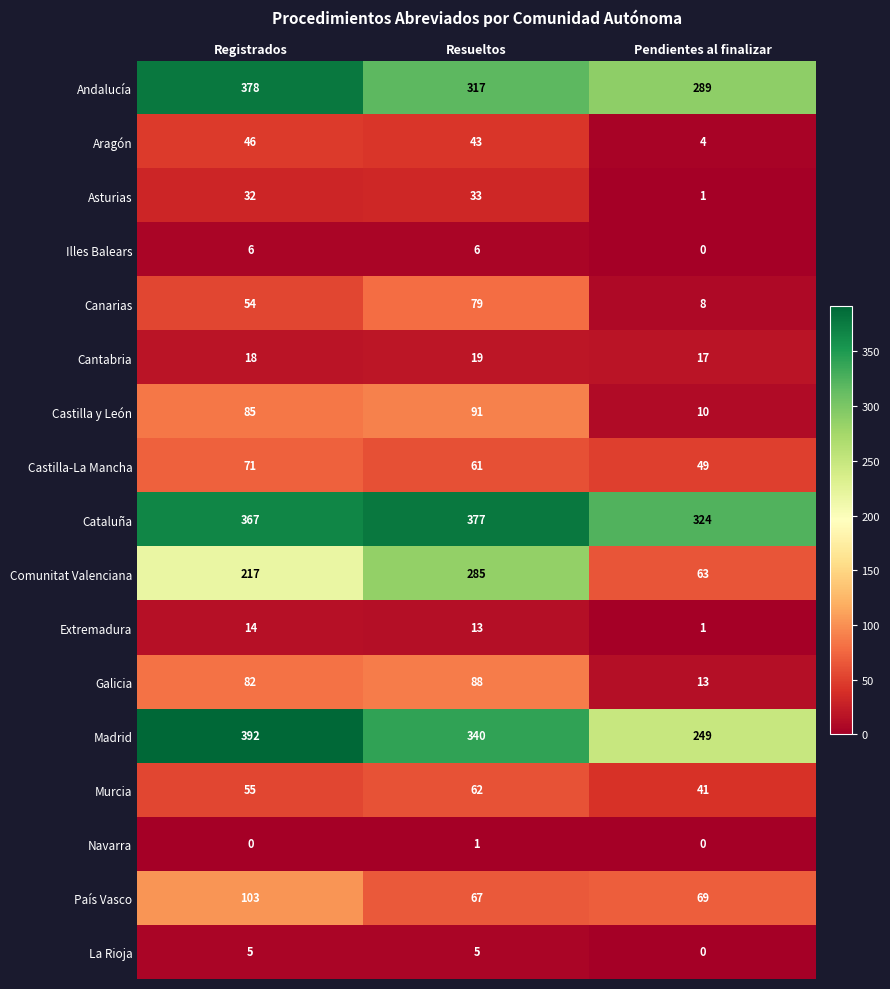

Rank the series by their maximum value, from lowest to highest.

Navarra, La Rioja, Illes Balears, Extremadura, Cantabria, Asturias, Aragón, Murcia, Castilla-La Mancha, Canarias, Galicia, Castilla y León, País Vasco, Comunitat Valenciana, Cataluña, Andalucía, Madrid